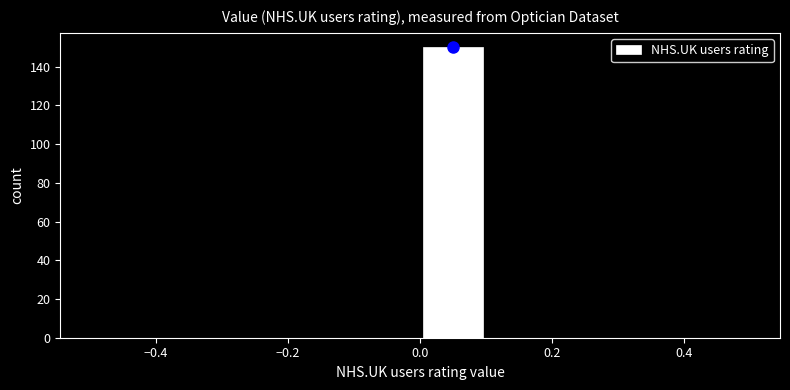

Reading left to right, list every bar in this chart as the range it spans on the x-axis followed by its height. The values are not printed on the chart, so give them approximately, as read against the axis.

-0.5 to -0.4: 0
-0.4 to -0.3: 0
-0.3 to -0.2: 0
-0.2 to -0.1: 0
-0.1 to 0.0: 0
0.0 to 0.1: 150
0.1 to 0.2: 0
0.2 to 0.3: 0
0.3 to 0.4: 0
0.4 to 0.5: 0